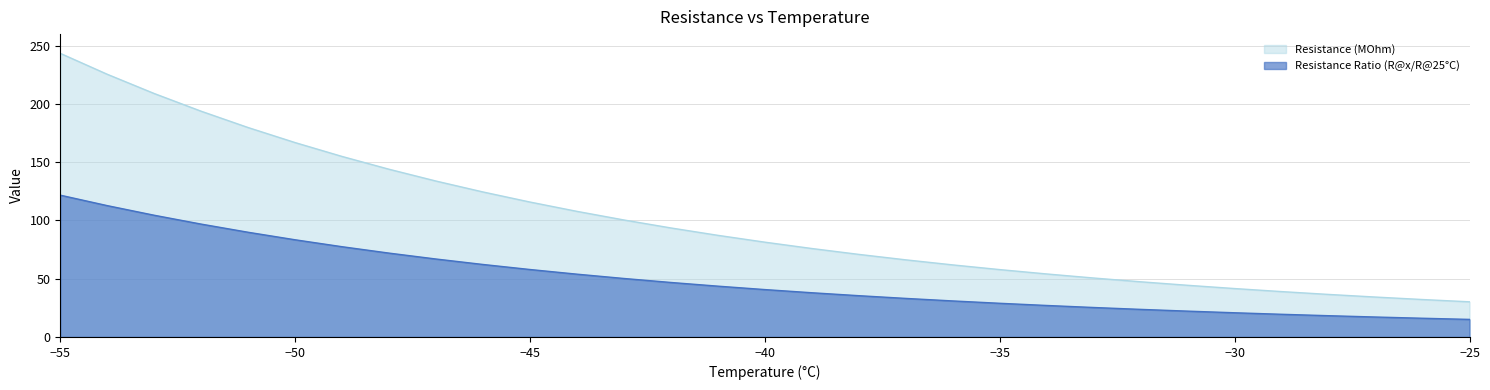

Which series has the widest spread of values?

Resistance (MOhm)